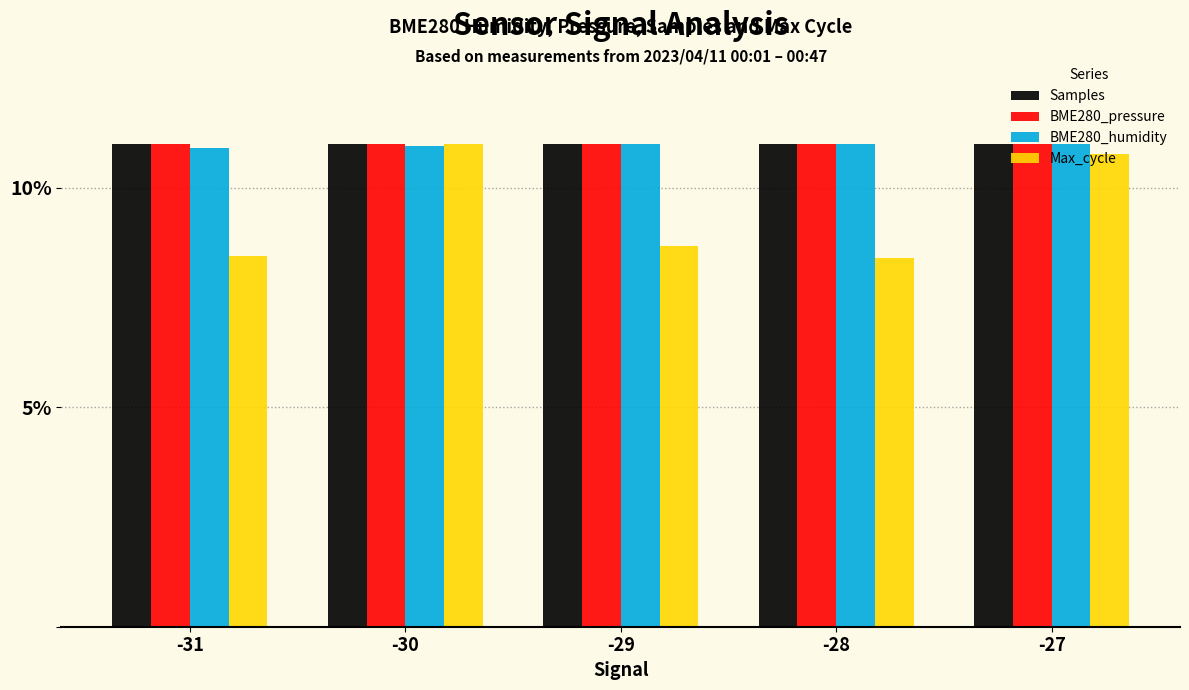

At which category is the sum across all series the highest?

-30